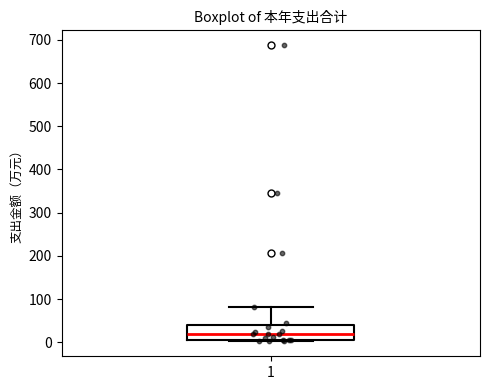

Transcribe this box plot: give where the median line is, the range the box spans, and where the two whiskers end, as read against the y-axis. The values are not printed on the chart, so give them approximately, as read against the axis.

median 20, box 0 to 40, whiskers 0 to 80